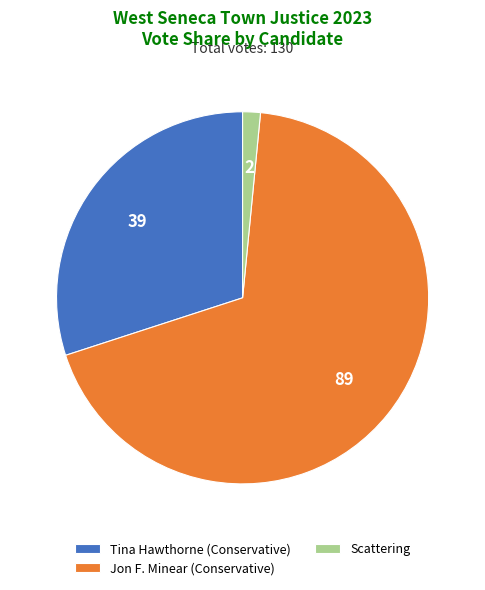

Which has a higher value, Jon F. Minear (Conservative) or Tina Hawthorne (Conservative)?

Jon F. Minear (Conservative)